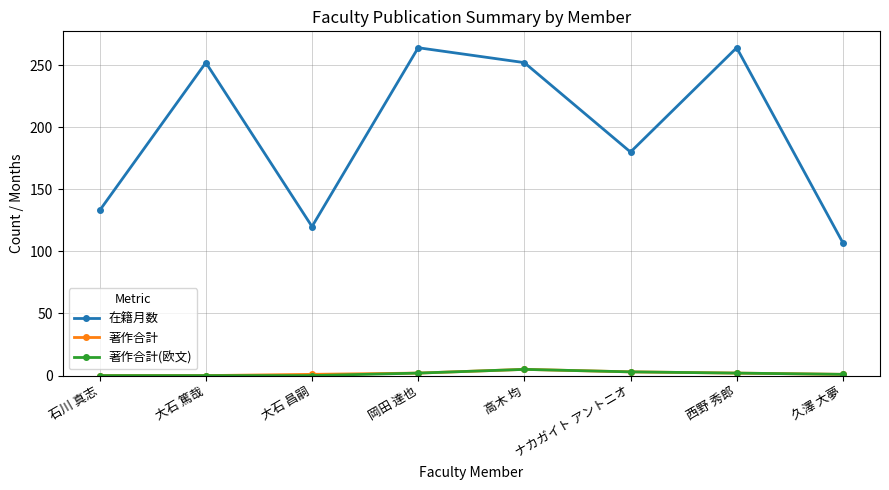

Between 大石 篤哉 and 大石 昌嗣, which series saw the biggest shift?

在籍月数